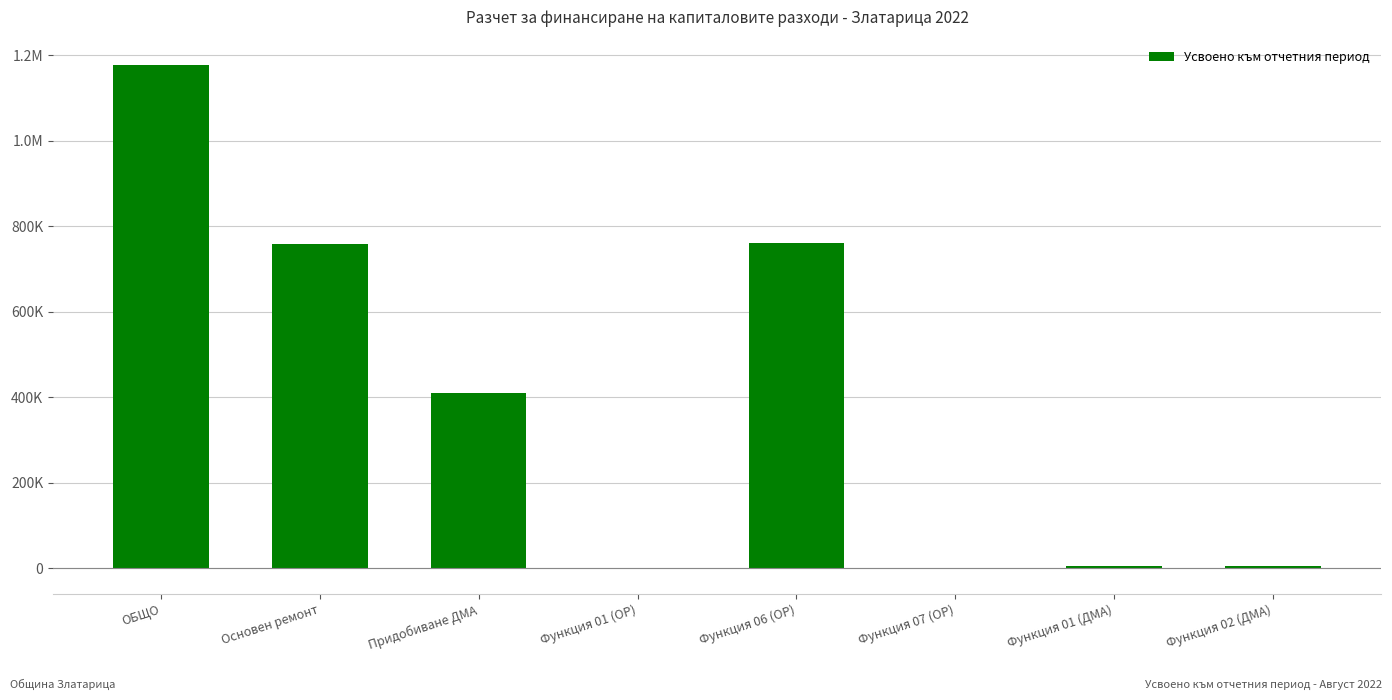

Are the bars grouped side by side (vs. stacked)?

No